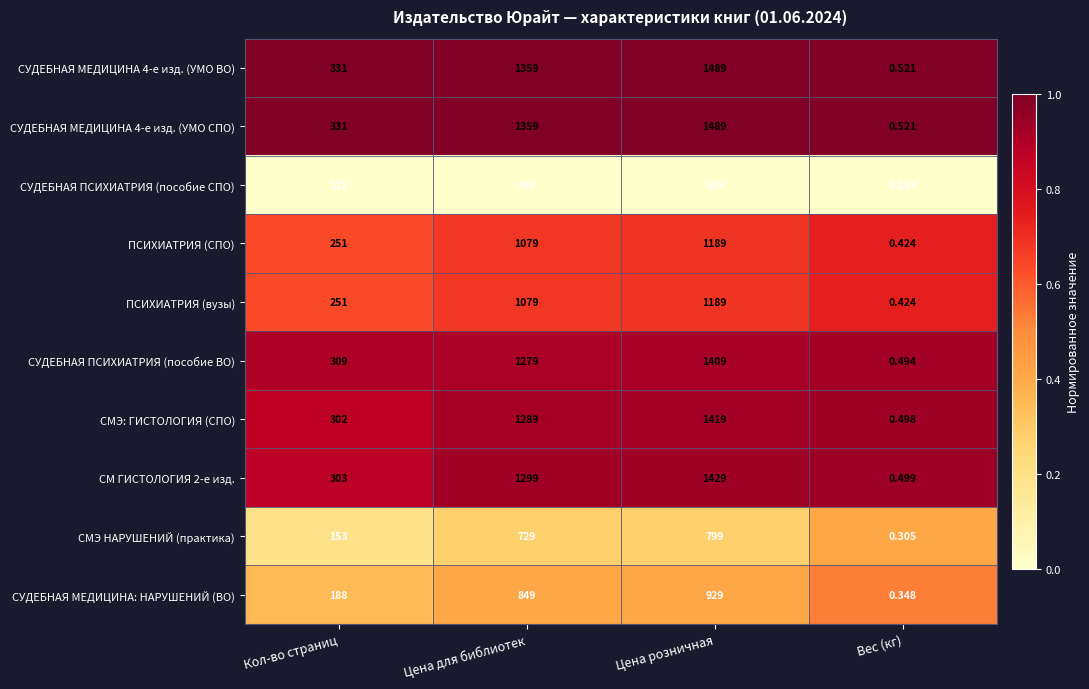

At which label is СМЭ НАРУШЕНИЙ (практика) closest to 399?

Кол-во страниц